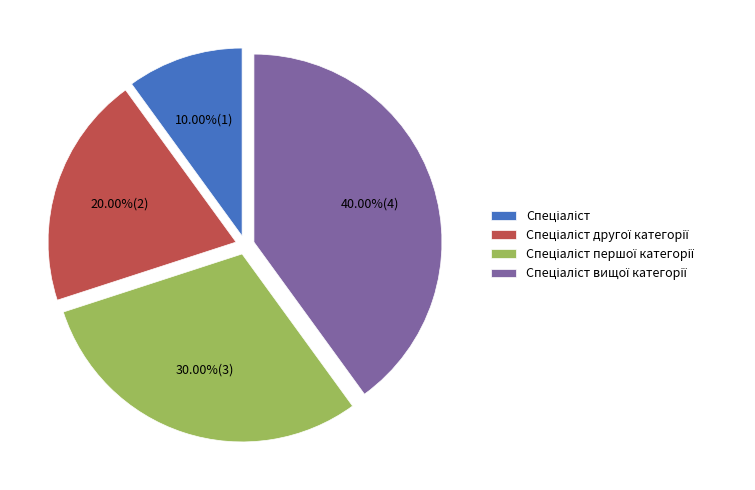

Is there a majority slice in this chart?

No